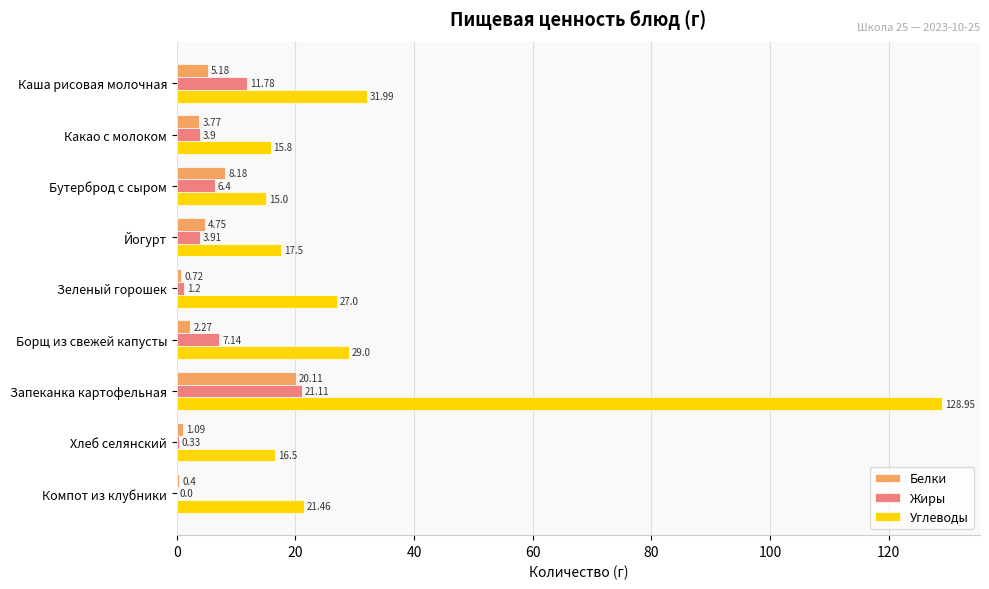

Which series has the largest total across all categories?

Углеводы